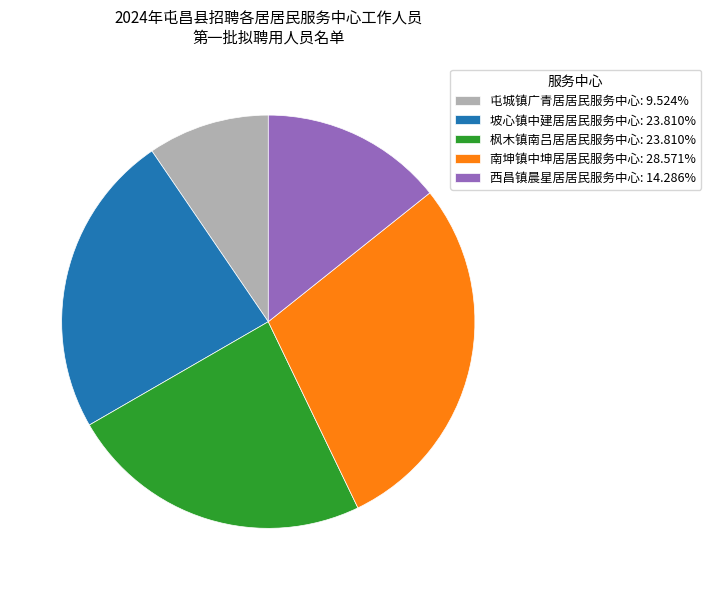

Is the sum of 南坤镇中坤居居民服务中心: 28.571% and 枫木镇南吕居居民服务中心: 23.810% greater than half?

Yes